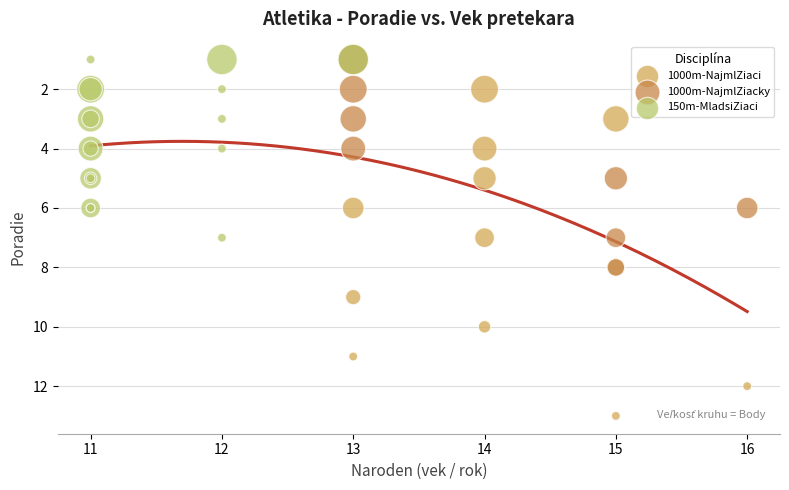

Which series reaches the maximum Y coordinate?

1000m-NajmlZiaci